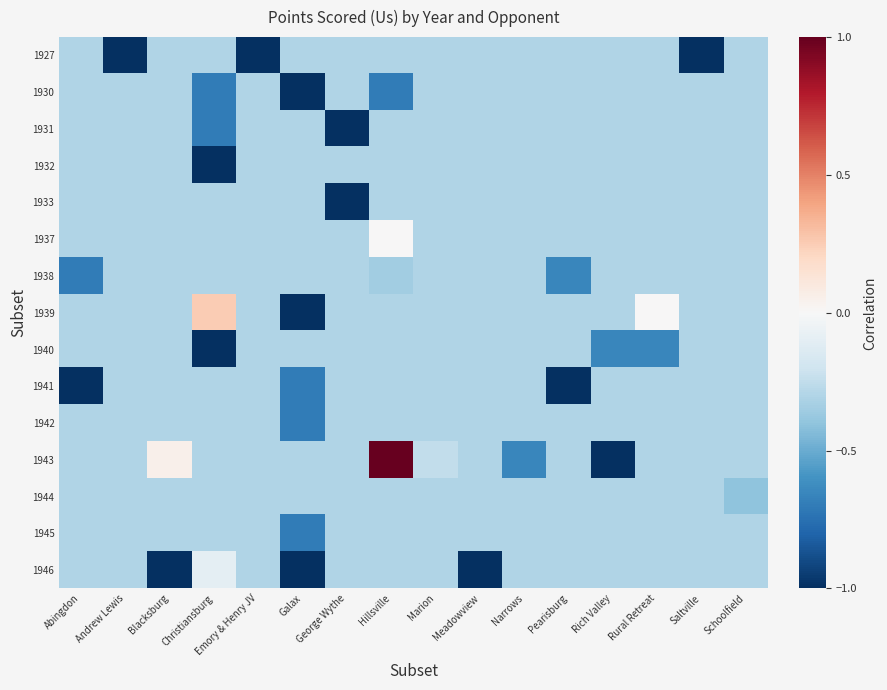

Reading left to right, transcribe all the data shown in this chart.

1927: Abingdon=-0.3	Andrew Lewis=-1.0	Blacksburg=-0.3	Christiansburg=-0.3	Emory & Henry JV=-1.0	Galax=-0.3	George Wythe=-0.3	Hillsville=-0.3	Marion=-0.3	Meadowview=-0.3	Narrows=-0.3	Pearisburg=-0.3	Rich Valley=-0.3	Rural Retreat=-0.3	Saltville=-1.0	Schoolfield=-0.3
1930: Abingdon=-0.3	Andrew Lewis=-0.3	Blacksburg=-0.3	Christiansburg=-0.7	Emory & Henry JV=-0.3	Galax=-1.0	George Wythe=-0.3	Hillsville=-0.7	Marion=-0.3	Meadowview=-0.3	Narrows=-0.3	Pearisburg=-0.3	Rich Valley=-0.3	Rural Retreat=-0.3	Saltville=-0.3	Schoolfield=-0.3
1931: Abingdon=-0.3	Andrew Lewis=-0.3	Blacksburg=-0.3	Christiansburg=-0.7	Emory & Henry JV=-0.3	Galax=-0.3	George Wythe=-1.0	Hillsville=-0.3	Marion=-0.3	Meadowview=-0.3	Narrows=-0.3	Pearisburg=-0.3	Rich Valley=-0.3	Rural Retreat=-0.3	Saltville=-0.3	Schoolfield=-0.3
1932: Abingdon=-0.3	Andrew Lewis=-0.3	Blacksburg=-0.3	Christiansburg=-1.0	Emory & Henry JV=-0.3	Galax=-0.3	George Wythe=-0.3	Hillsville=-0.3	Marion=-0.3	Meadowview=-0.3	Narrows=-0.3	Pearisburg=-0.3	Rich Valley=-0.3	Rural Retreat=-0.3	Saltville=-0.3	Schoolfield=-0.3
1933: Abingdon=-0.3	Andrew Lewis=-0.3	Blacksburg=-0.3	Christiansburg=-0.3	Emory & Henry JV=-0.3	Galax=-0.3	George Wythe=-1.0	Hillsville=-0.3	Marion=-0.3	Meadowview=-0.3	Narrows=-0.3	Pearisburg=-0.3	Rich Valley=-0.3	Rural Retreat=-0.3	Saltville=-0.3	Schoolfield=-0.3
1937: Abingdon=-0.3	Andrew Lewis=-0.3	Blacksburg=-0.3	Christiansburg=-0.3	Emory & Henry JV=-0.3	Galax=-0.3	George Wythe=-0.3	Hillsville=0.0	Marion=-0.3	Meadowview=-0.3	Narrows=-0.3	Pearisburg=-0.3	Rich Valley=-0.3	Rural Retreat=-0.3	Saltville=-0.3	Schoolfield=-0.3
1938: Abingdon=-0.7	Andrew Lewis=-0.3	Blacksburg=-0.3	Christiansburg=-0.3	Emory & Henry JV=-0.3	Galax=-0.3	George Wythe=-0.3	Hillsville=-0.3	Marion=-0.3	Meadowview=-0.3	Narrows=-0.3	Pearisburg=-0.7	Rich Valley=-0.3	Rural Retreat=-0.3	Saltville=-0.3	Schoolfield=-0.3
1939: Abingdon=-0.3	Andrew Lewis=-0.3	Blacksburg=-0.3	Christiansburg=0.2	Emory & Henry JV=-0.3	Galax=-1.0	George Wythe=-0.3	Hillsville=-0.3	Marion=-0.3	Meadowview=-0.3	Narrows=-0.3	Pearisburg=-0.3	Rich Valley=-0.3	Rural Retreat=0.0	Saltville=-0.3	Schoolfield=-0.3
1940: Abingdon=-0.3	Andrew Lewis=-0.3	Blacksburg=-0.3	Christiansburg=-1.0	Emory & Henry JV=-0.3	Galax=-0.3	George Wythe=-0.3	Hillsville=-0.3	Marion=-0.3	Meadowview=-0.3	Narrows=-0.3	Pearisburg=-0.3	Rich Valley=-0.7	Rural Retreat=-0.7	Saltville=-0.3	Schoolfield=-0.3
1941: Abingdon=-1.0	Andrew Lewis=-0.3	Blacksburg=-0.3	Christiansburg=-0.3	Emory & Henry JV=-0.3	Galax=-0.7	George Wythe=-0.3	Hillsville=-0.3	Marion=-0.3	Meadowview=-0.3	Narrows=-0.3	Pearisburg=-1.0	Rich Valley=-0.3	Rural Retreat=-0.3	Saltville=-0.3	Schoolfield=-0.3
1942: Abingdon=-0.3	Andrew Lewis=-0.3	Blacksburg=-0.3	Christiansburg=-0.3	Emory & Henry JV=-0.3	Galax=-0.7	George Wythe=-0.3	Hillsville=-0.3	Marion=-0.3	Meadowview=-0.3	Narrows=-0.3	Pearisburg=-0.3	Rich Valley=-0.3	Rural Retreat=-0.3	Saltville=-0.3	Schoolfield=-0.3
1943: Abingdon=-0.3	Andrew Lewis=-0.3	Blacksburg=0.1	Christiansburg=-0.3	Emory & Henry JV=-0.3	Galax=-0.3	George Wythe=-0.3	Hillsville=1.0	Marion=-0.2	Meadowview=-0.3	Narrows=-0.7	Pearisburg=-0.3	Rich Valley=-1.0	Rural Retreat=-0.3	Saltville=-0.3	Schoolfield=-0.3
1944: Abingdon=-0.3	Andrew Lewis=-0.3	Blacksburg=-0.3	Christiansburg=-0.3	Emory & Henry JV=-0.3	Galax=-0.3	George Wythe=-0.3	Hillsville=-0.3	Marion=-0.3	Meadowview=-0.3	Narrows=-0.3	Pearisburg=-0.3	Rich Valley=-0.3	Rural Retreat=-0.3	Saltville=-0.3	Schoolfield=-0.4
1945: Abingdon=-0.3	Andrew Lewis=-0.3	Blacksburg=-0.3	Christiansburg=-0.3	Emory & Henry JV=-0.3	Galax=-0.7	George Wythe=-0.3	Hillsville=-0.3	Marion=-0.3	Meadowview=-0.3	Narrows=-0.3	Pearisburg=-0.3	Rich Valley=-0.3	Rural Retreat=-0.3	Saltville=-0.3	Schoolfield=-0.3
1946: Abingdon=-0.3	Andrew Lewis=-0.3	Blacksburg=-1.0	Christiansburg=-0.1	Emory & Henry JV=-0.3	Galax=-1.0	George Wythe=-0.3	Hillsville=-0.3	Marion=-0.3	Meadowview=-1.0	Narrows=-0.3	Pearisburg=-0.3	Rich Valley=-0.3	Rural Retreat=-0.3	Saltville=-0.3	Schoolfield=-0.3